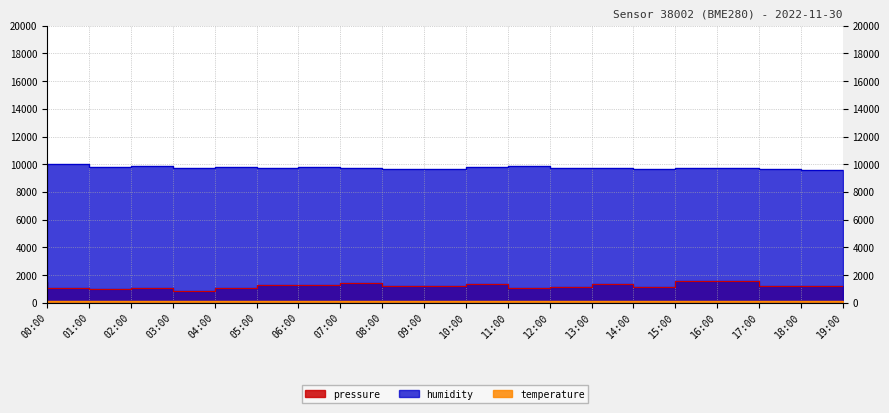

Where is the first local minimum for pressure?

02:00